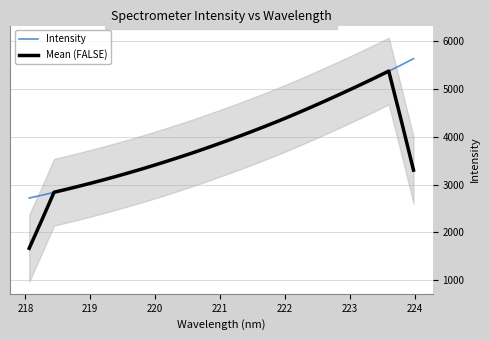

What is the value of the Mean (FALSE) point at the 26th from the left?

4884.8